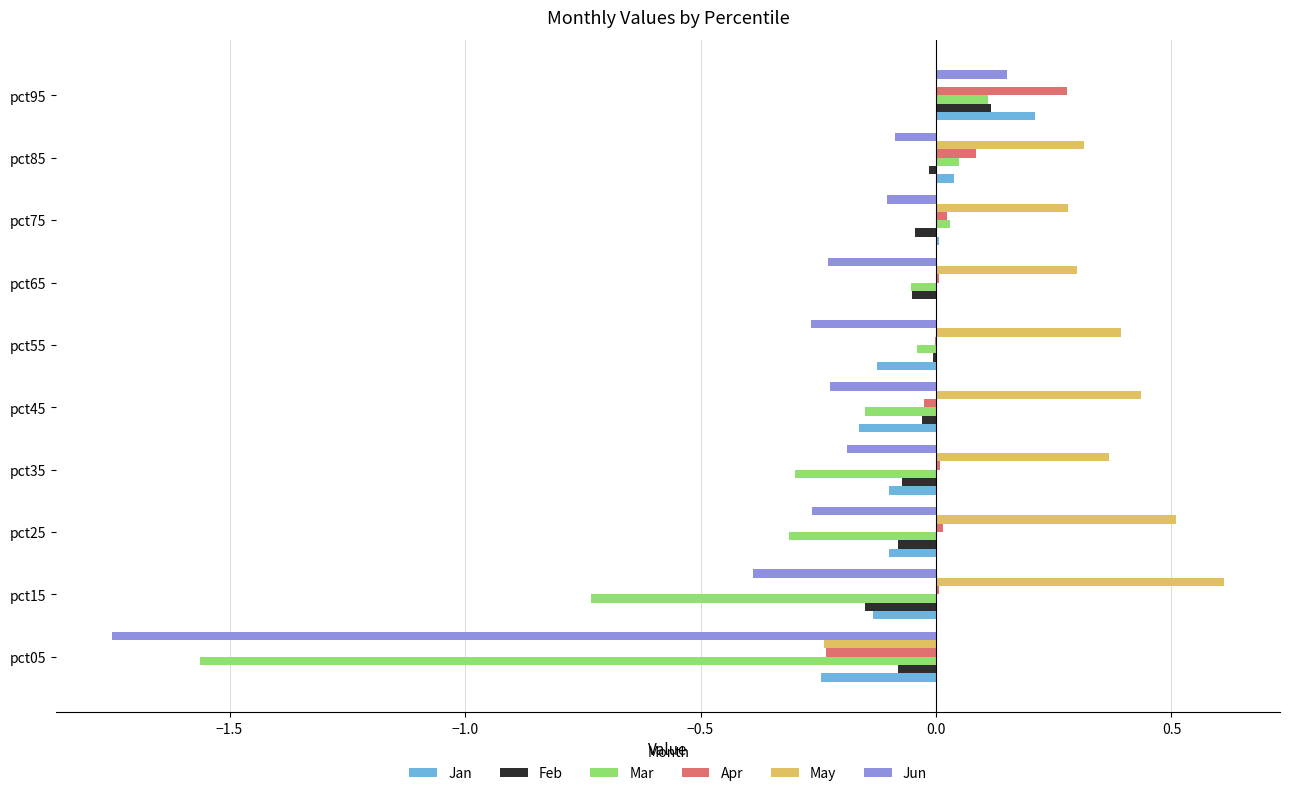

What is the sum of all Mar values?

-3.0